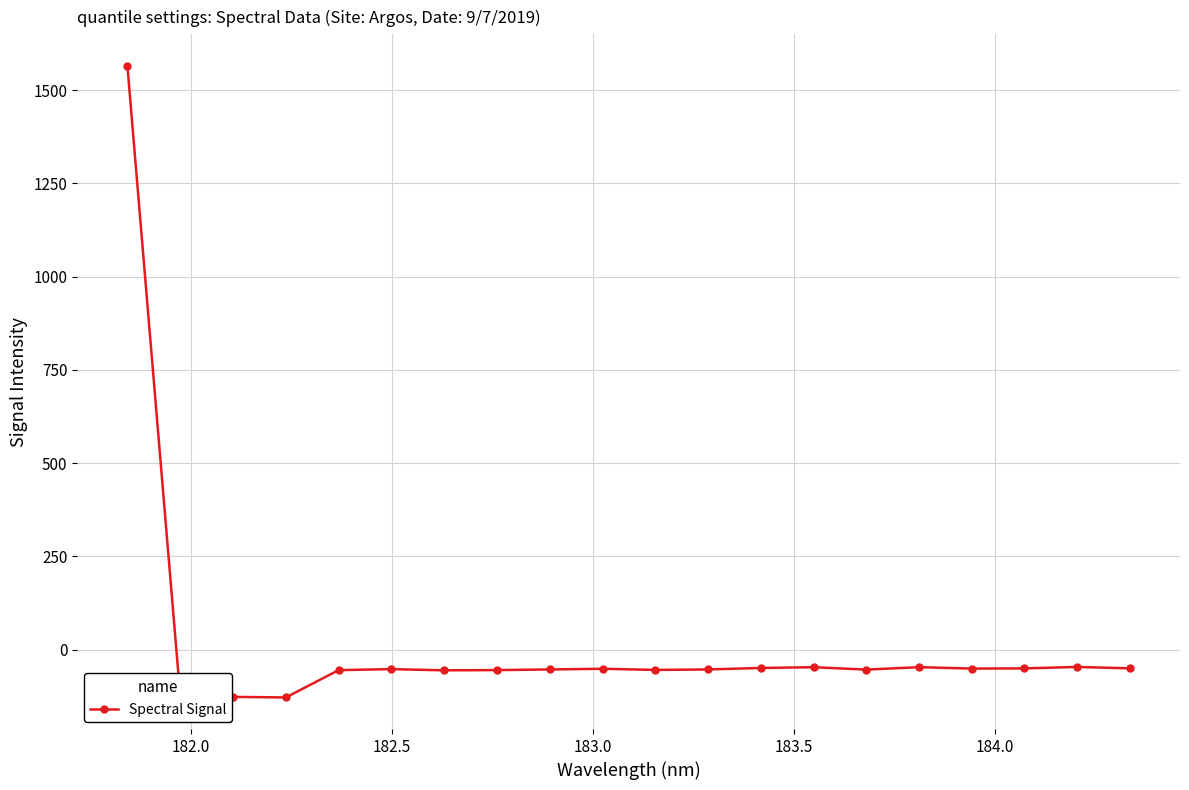

What is the sum of all values?

364.5